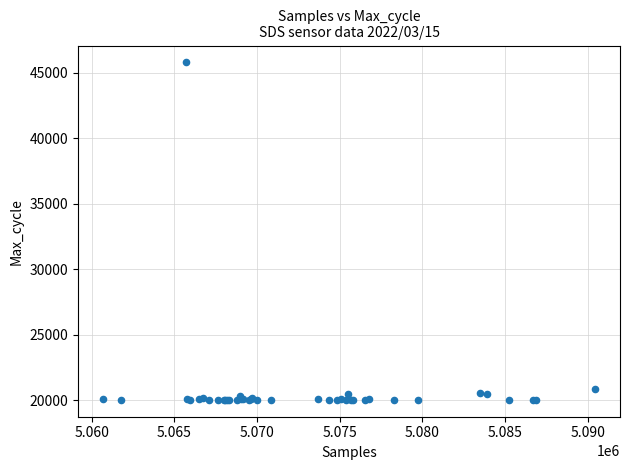

What Y value in the scatter plot is closest to 32916?

20909